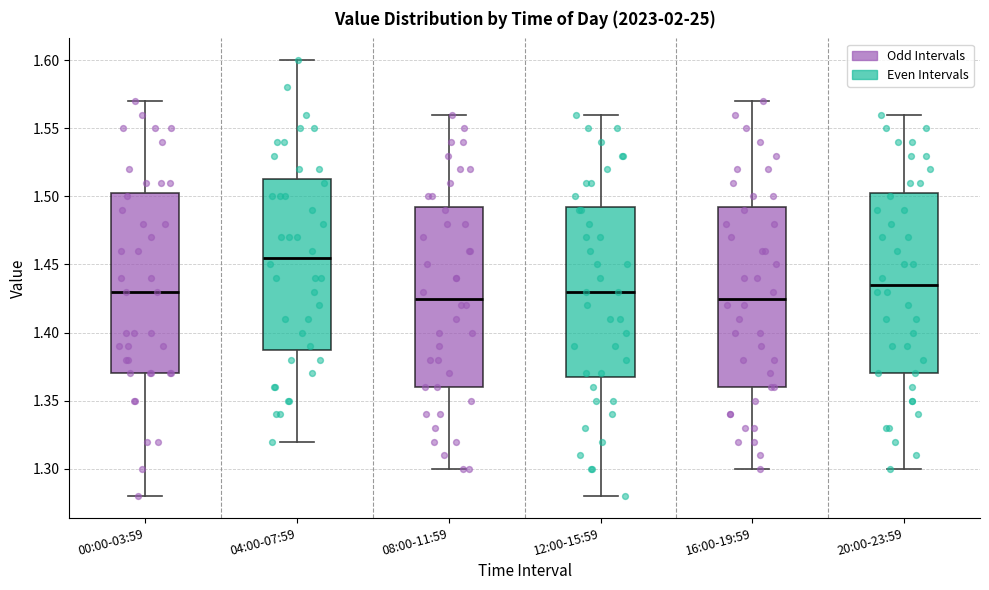

Reading left to right, transcribe this box plot: for each box, give where its median line is, the range the box spans, and where its two whiskers end, as read against the y-axis. The values are not printed on the chart, so give them approximately, as read against the axis.

00:00-03:59: median 1.430, box 1.370 to 1.505, whiskers 1.280 to 1.570
04:00-07:59: median 1.455, box 1.390 to 1.515, whiskers 1.320 to 1.600
08:00-11:59: median 1.425, box 1.360 to 1.495, whiskers 1.300 to 1.560
12:00-15:59: median 1.430, box 1.370 to 1.495, whiskers 1.280 to 1.560
16:00-19:59: median 1.425, box 1.360 to 1.495, whiskers 1.300 to 1.570
20:00-23:59: median 1.435, box 1.370 to 1.505, whiskers 1.300 to 1.560